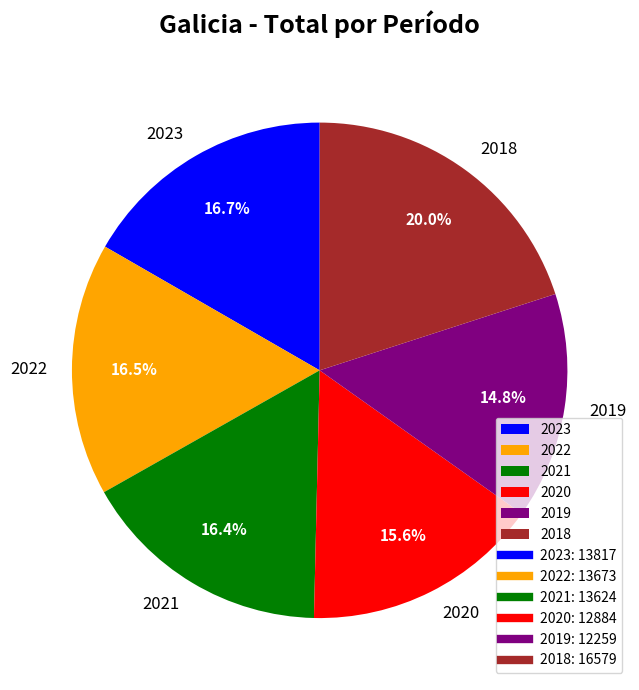

Count the number of slices in the pie.

6